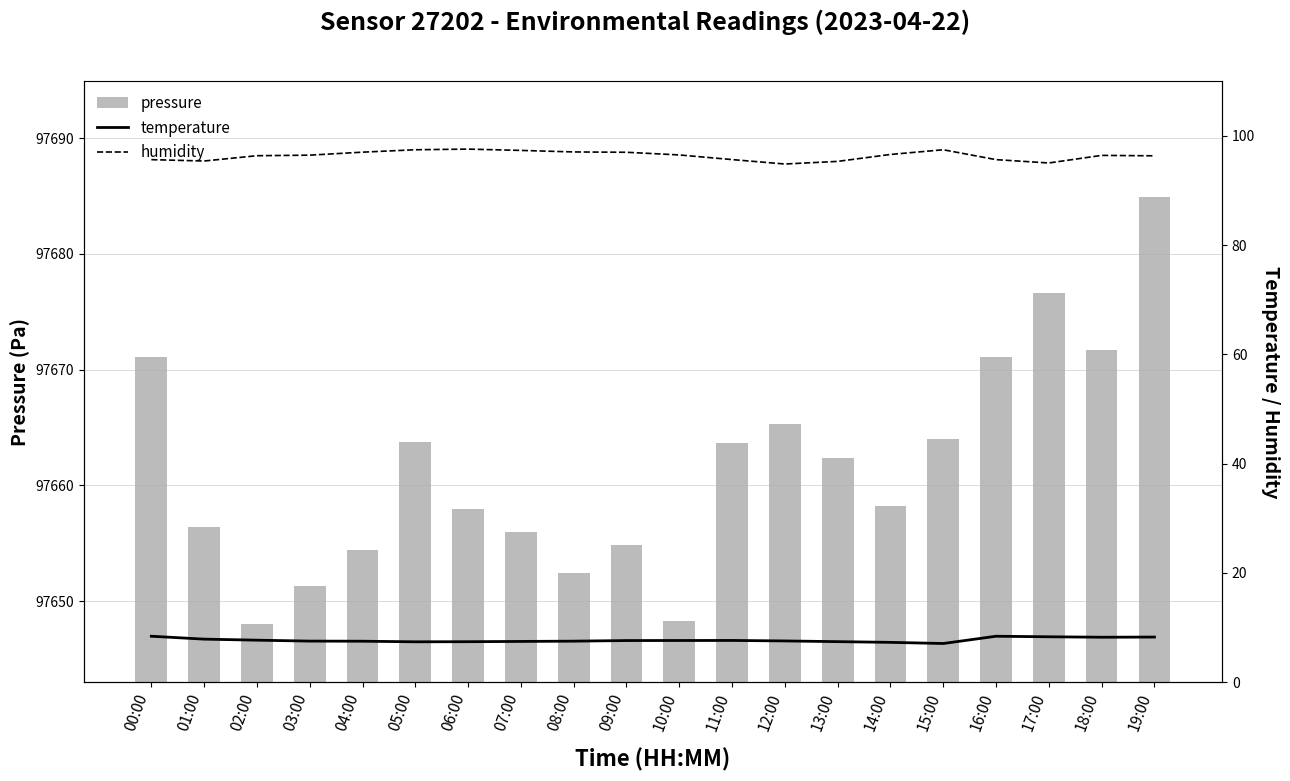

What is the difference between the highest and lowest values at 06:00?

90.2